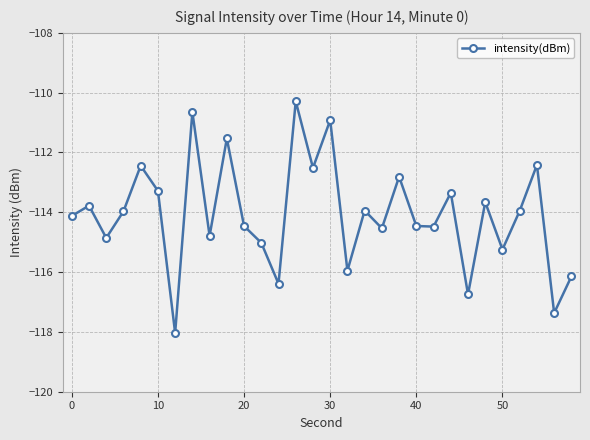

Is this an area chart (filled region under the line)?

No